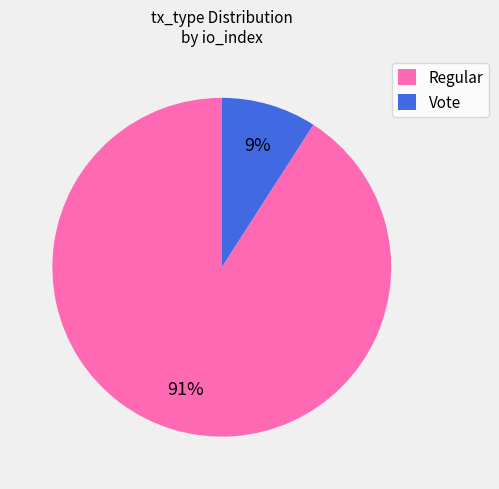

Does Regular account for over 50% of the chart?

Yes